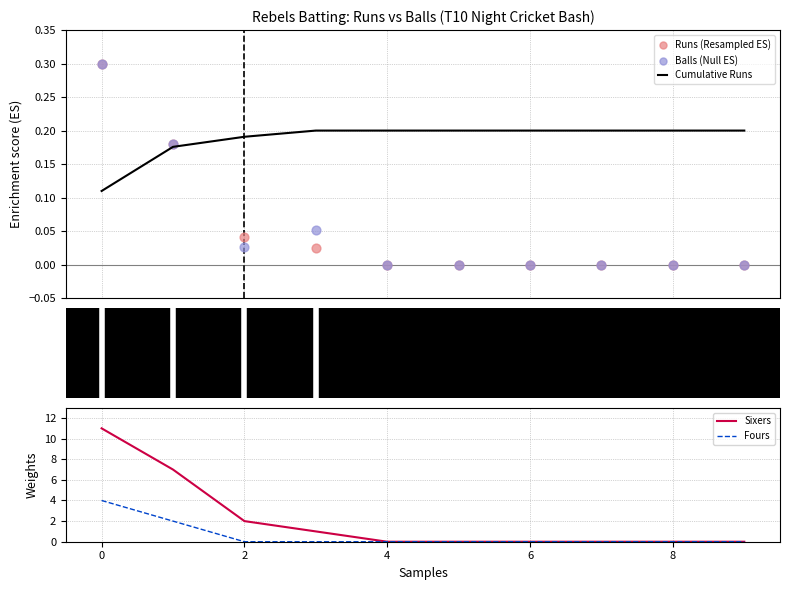

Is it true that Sixers equals 5 at 8?

False